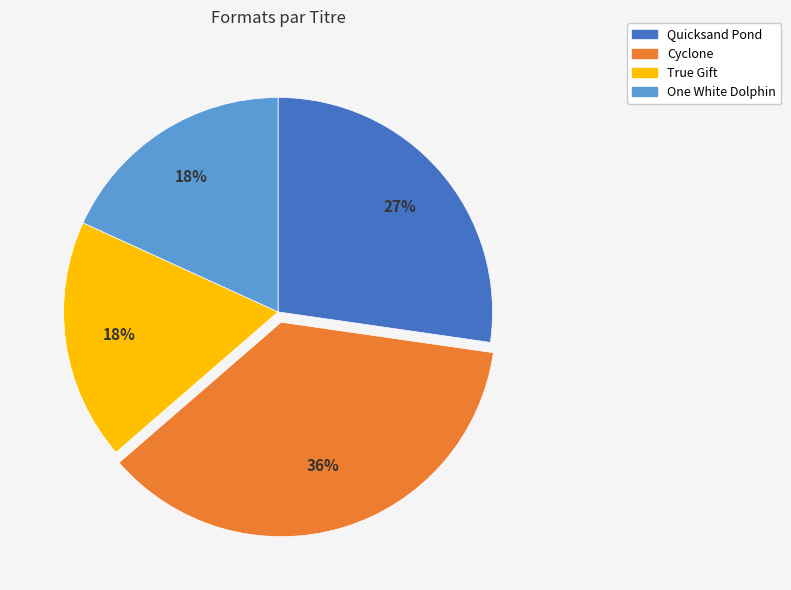

Which has a higher value, Cyclone or Quicksand Pond?

Cyclone